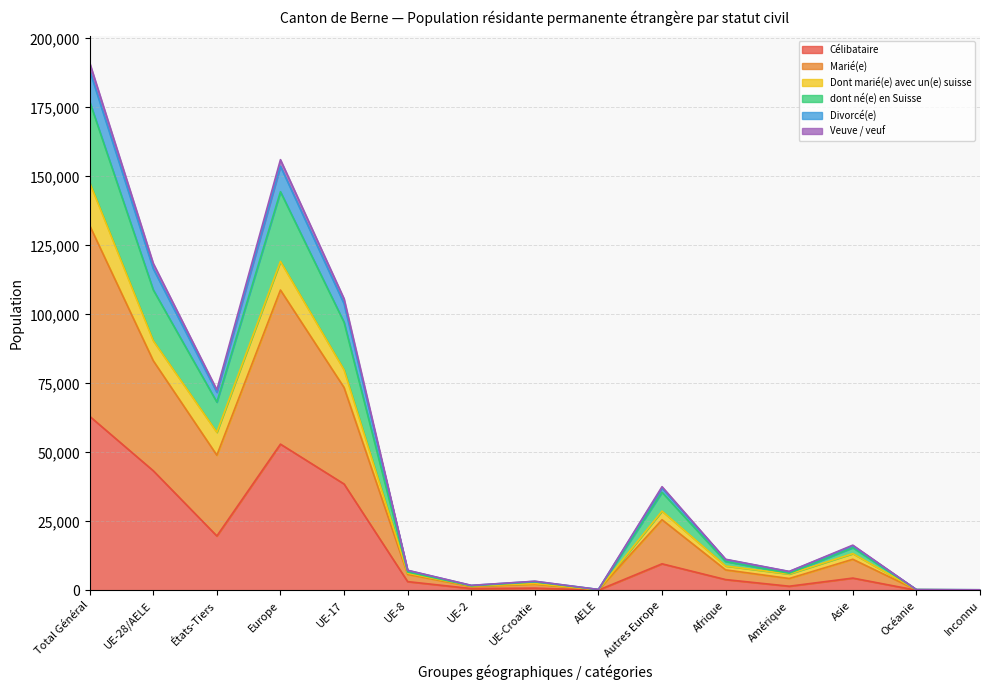

True or false: dont né(e) en Suisse has more than 1 points higher than both neighbors.

True